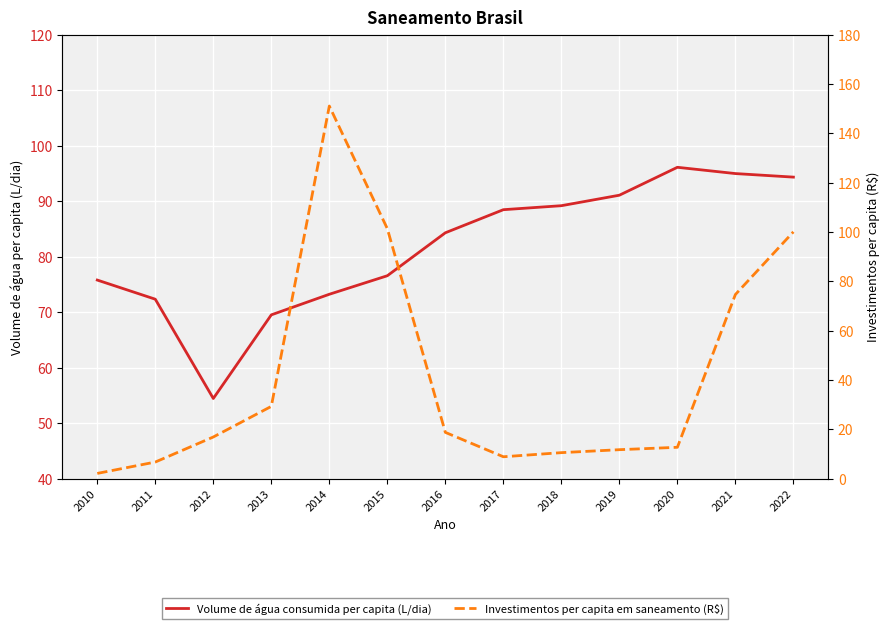

Reading right to left, list all the values displayed in this chart.

Volume de água consumida per capita (L/dia): 2022=94.3	2021=95.0	2020=96.1	2019=91.1	2018=89.2	2017=88.5	2016=84.3	2015=76.6	2014=73.2	2013=69.5	2012=54.4	2011=72.3	2010=75.8
Investimentos per capita em saneamento (R$): 2022=100.0	2021=74.6	2020=12.7	2019=11.7	2018=10.5	2017=8.9	2016=18.8	2015=101.3	2014=151.1	2013=29.3	2012=16.9	2011=6.7	2010=2.1